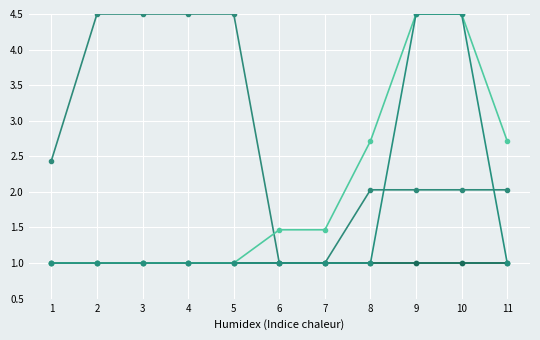

Which has a higher value, 5 or 8?

5